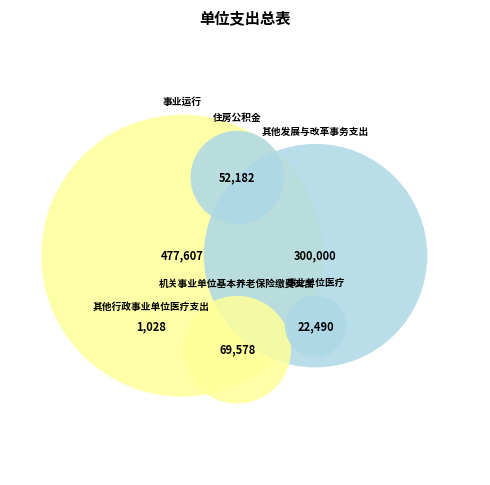

What is the smallest slice in the pie chart?

其他行政事业单位医疗支出